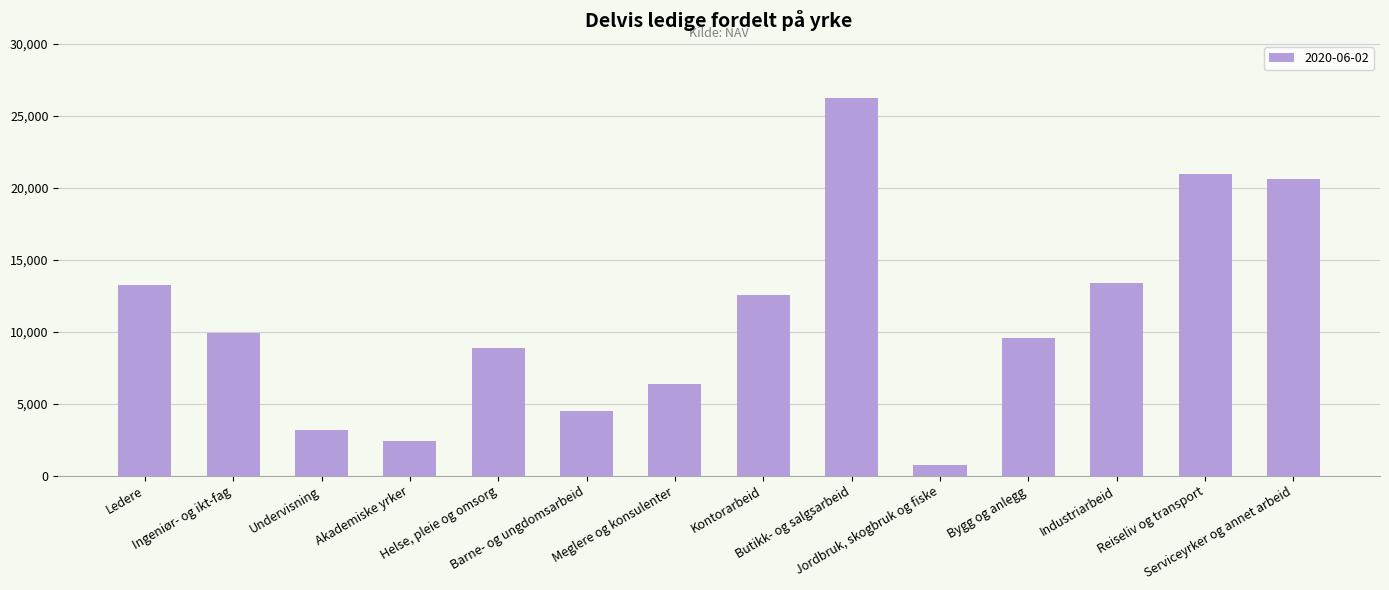

What is the average value?

10905